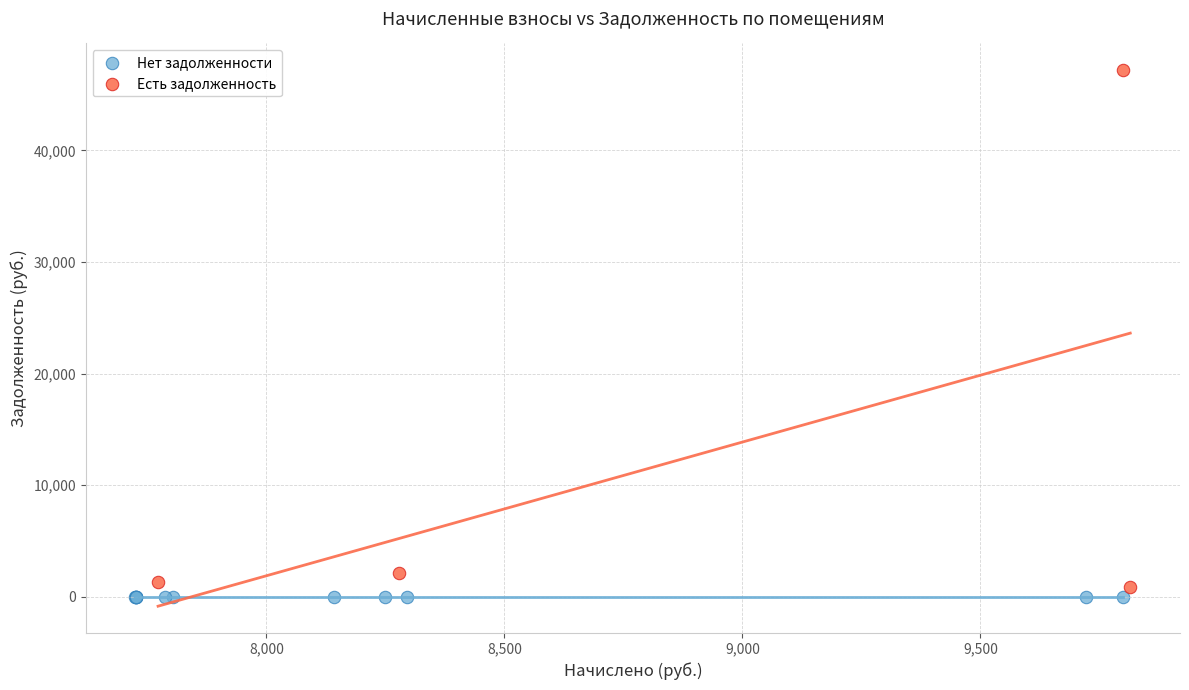

Which series reaches the maximum Y coordinate?

Есть задолженность